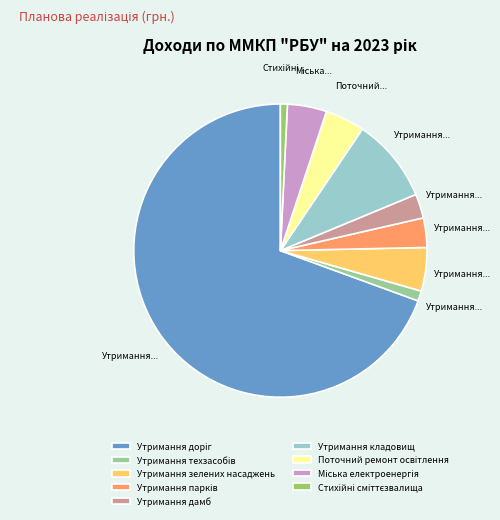

The Утримання зелених насаджень slice represents 11% of the pie. True or false?

False